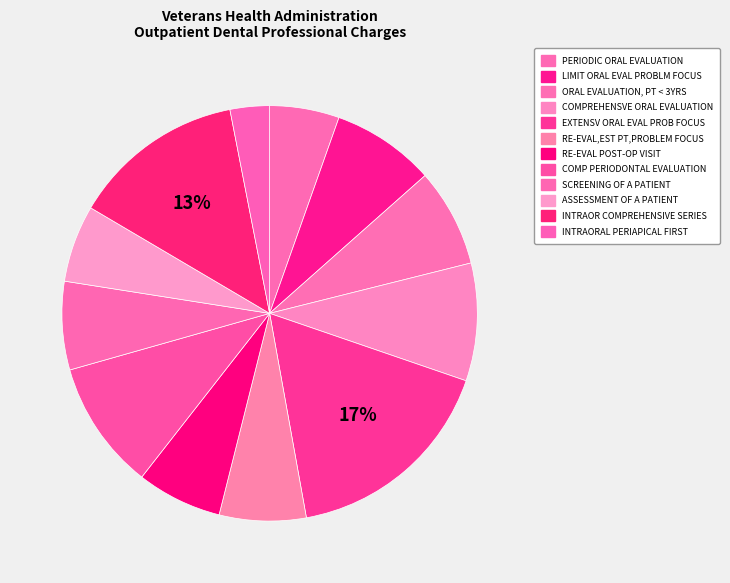

Rank the categories by value from lowest to highest.

INTRAORAL PERIAPICAL FIRST, PERIODIC ORAL EVALUATION, ASSESSMENT OF A PATIENT, RE-EVAL POST-OP VISIT, RE-EVAL,EST PT,PROBLEM FOCUS, SCREENING OF A PATIENT, ORAL EVALUATION, PT < 3YRS, LIMIT ORAL EVAL PROBLM FOCUS, COMPREHENSVE ORAL EVALUATION, COMP PERIODONTAL EVALUATION, INTRAOR COMPREHENSIVE SERIES, EXTENSV ORAL EVAL PROB FOCUS